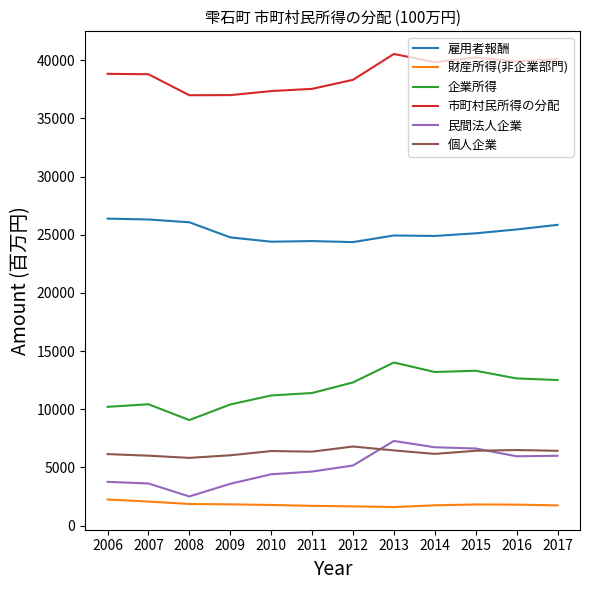

Which series has the widest spread of values?

企業所得